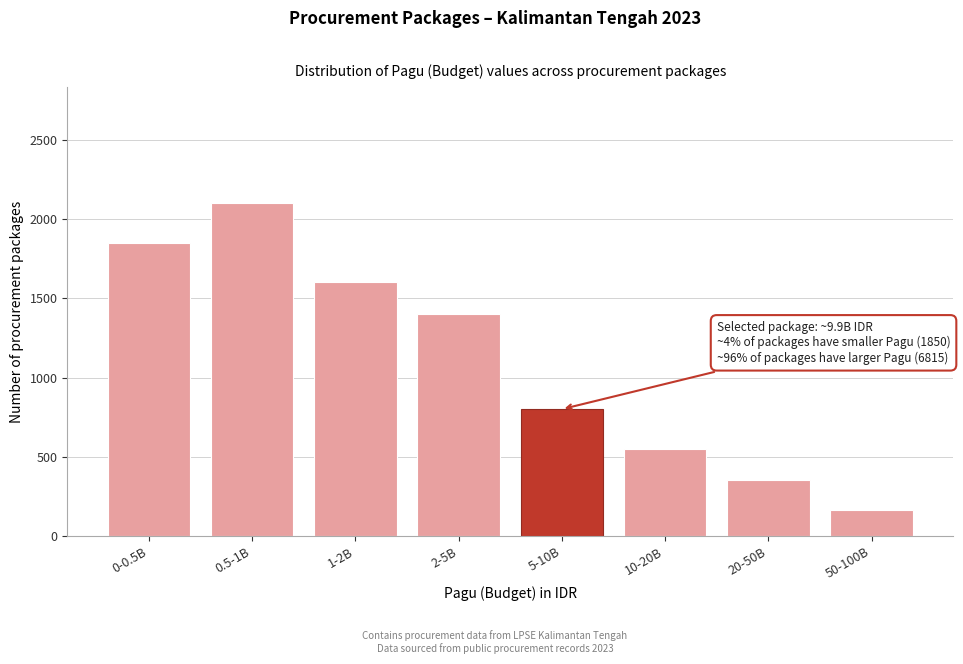

Reading right to left, what are all the values shown in this chart?

165	350	550	800	1400	1600	2100	1850